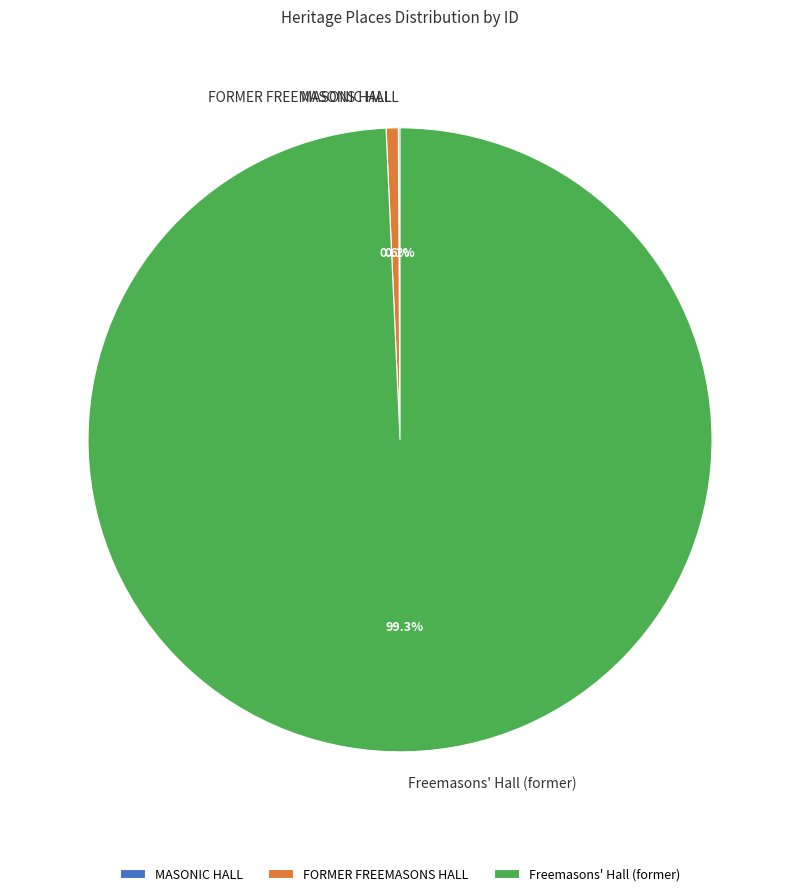

Is it true that FORMER FREEMASONS HALL is 11% of the pie?

False